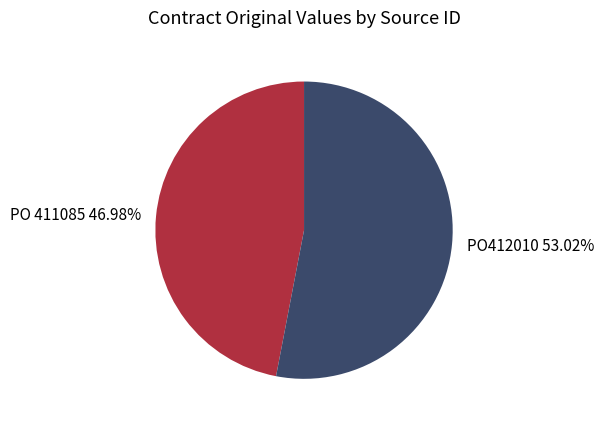

To the nearest percent, what is the difference between the PO 411085 and PO412010 slice percentages?

6%